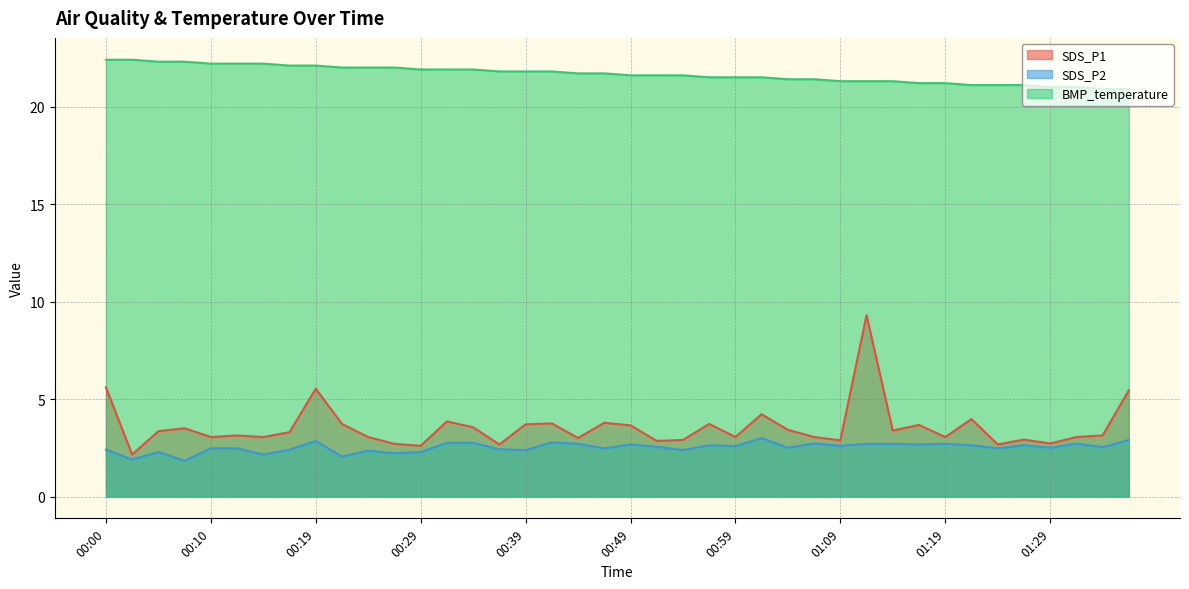

At which label does SDS_P1 first exceed 3?

00:00